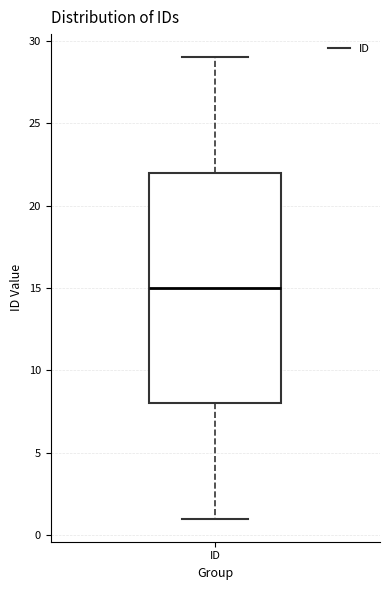

Read this box plot against the y-axis: the position of the median line, the range covered by the box, and the ends of both whiskers. The values are not printed on the chart, so give them approximately, as read against the axis.

median 15, box 8 to 22, whiskers 1 to 29